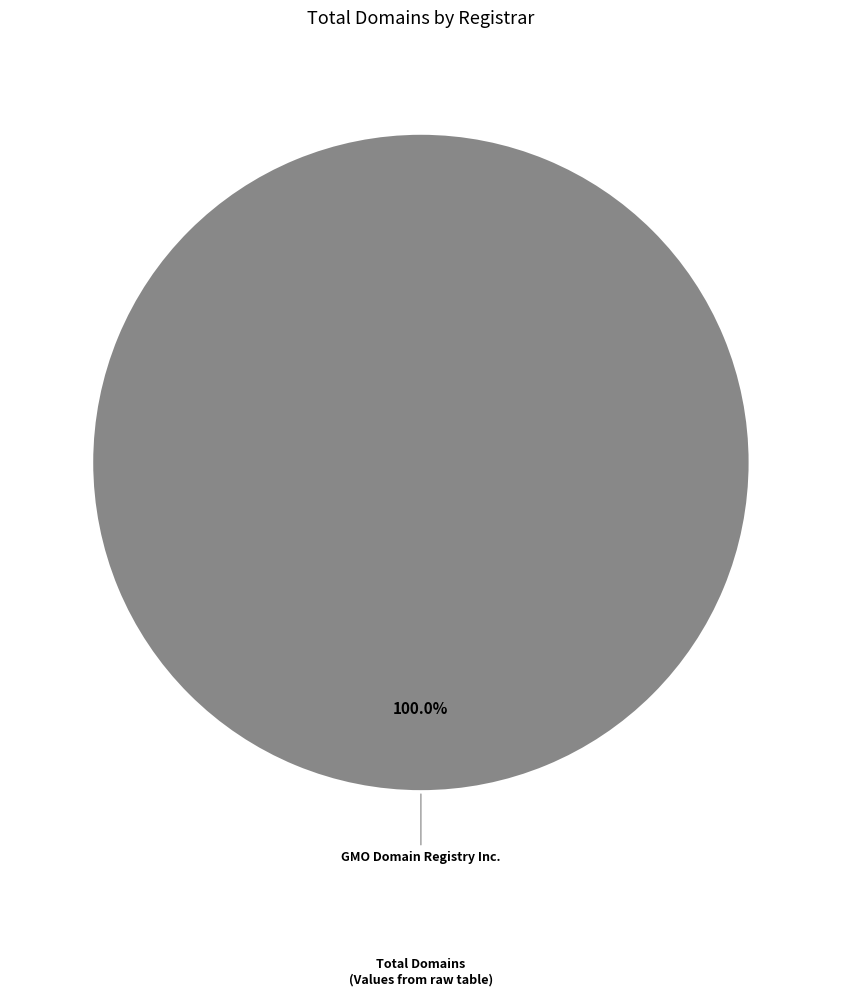

How many slices are in this pie chart?

1